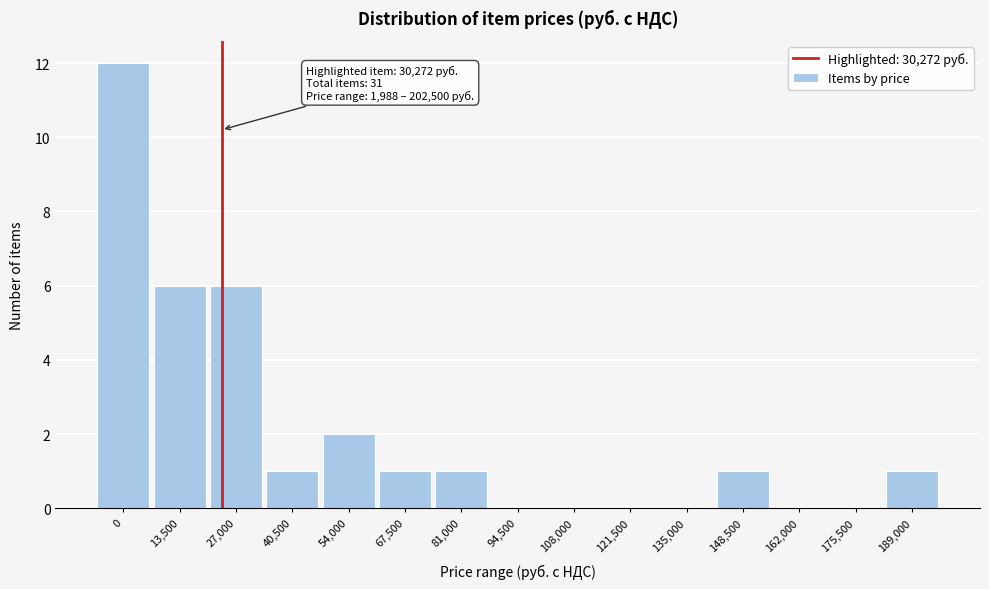

Reading right to left, list all the values displayed in this chart.

189,000=1	175,500=0	162,000=0	148,500=1	135,000=0	121,500=0	108,000=0	94,500=0	81,000=1	67,500=1	54,000=2	40,500=1	27,000=6	13,500=6	0=12